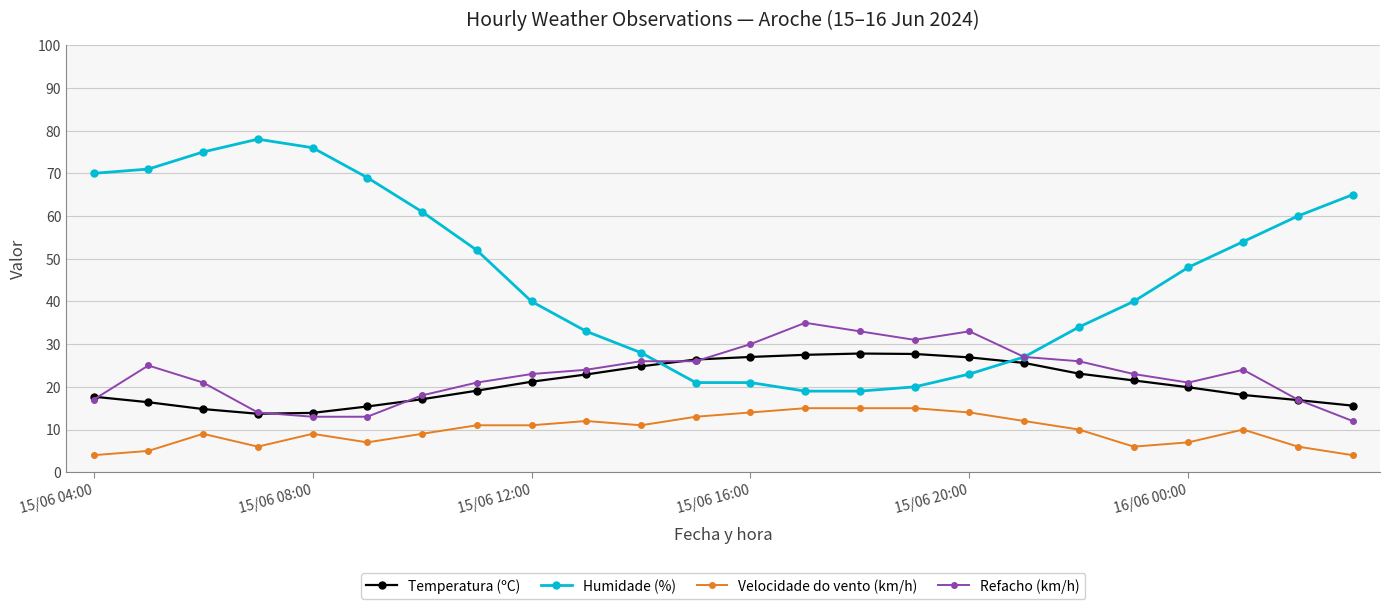

What is the maximum value for Temperatura (ºC)?

27.8